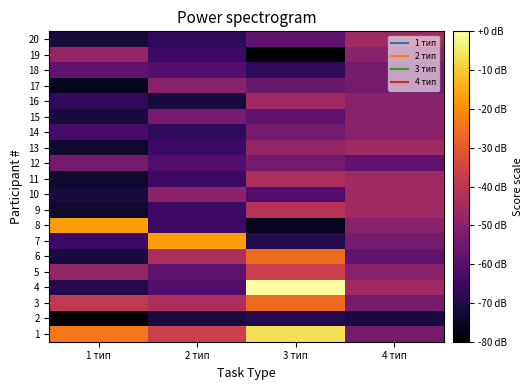

Rank the series at 4 тип from lowest to highest value.

2, 6, 12, 1, 3, 7, 17, 18, 5, 8, 14, 15, 16, 19, 4, 9, 10, 11, 13, 20